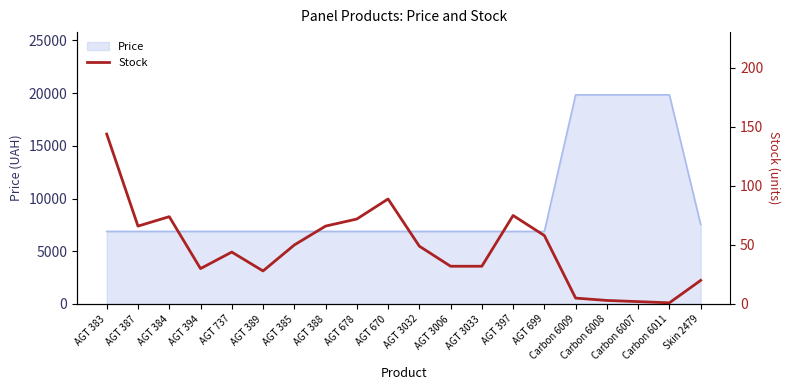

What is the smallest value displayed?

1